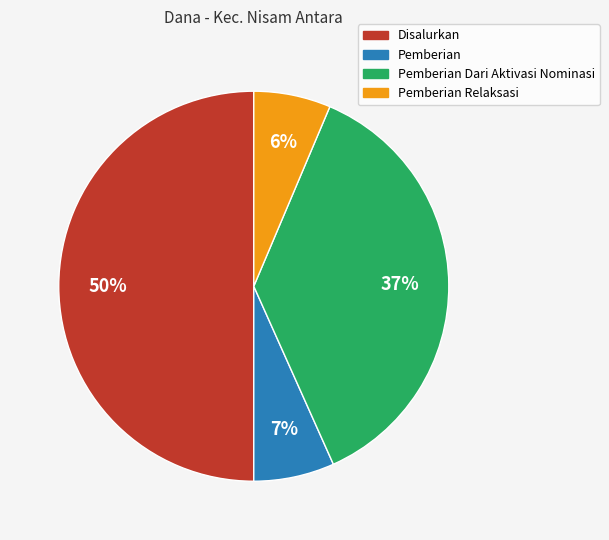

To the nearest percent, what is the difference between the largest and smallest slice percentages?

44%